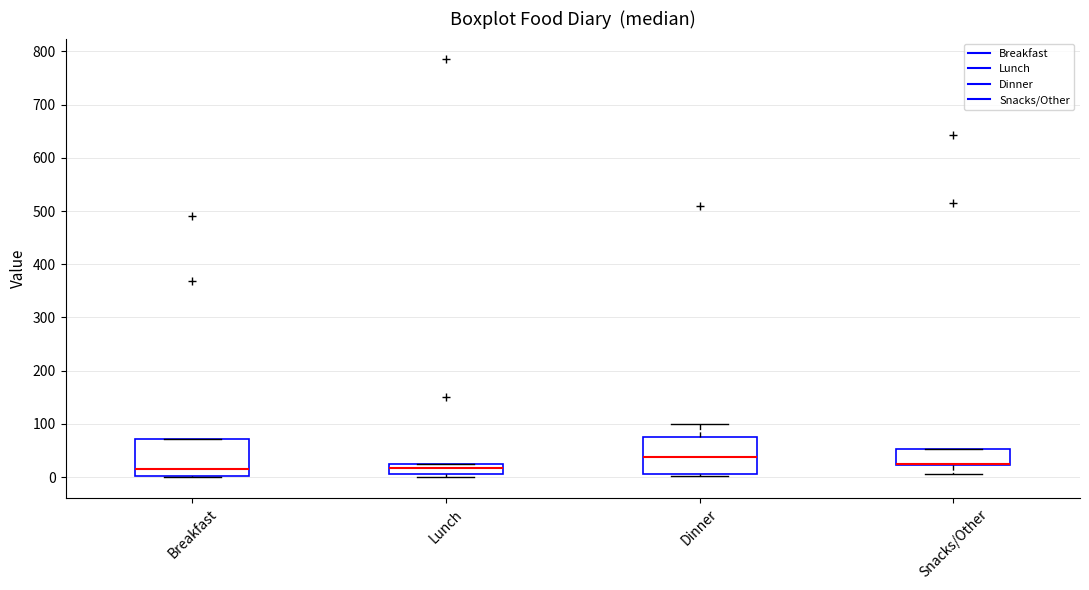

Where does the median line of the box for Lunch sit on the y-axis? The values are not printed on the chart, so give them approximately, as read against the axis.

20